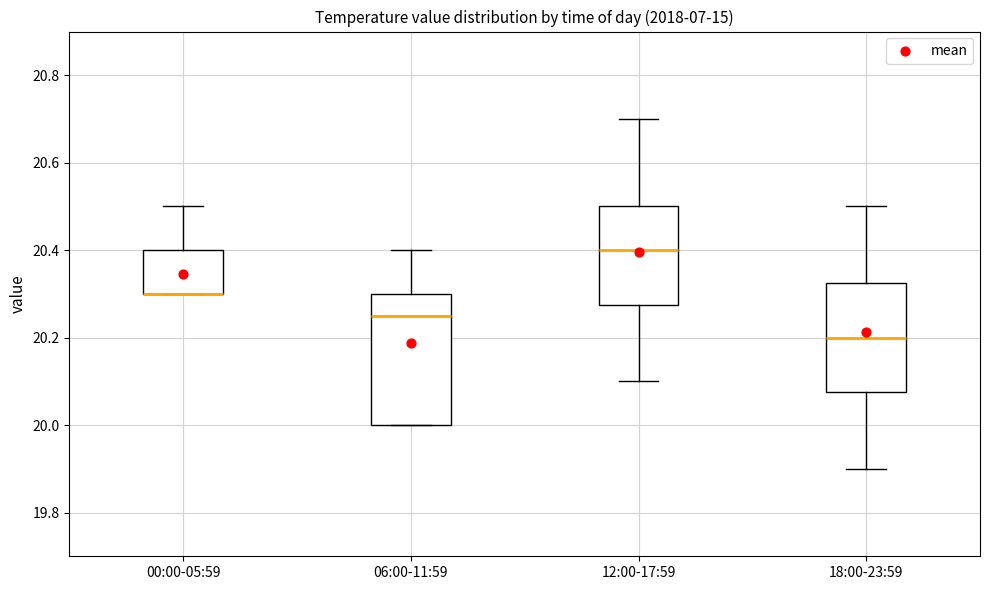

Where does the median line of the box for 18:00-23:59 sit on the y-axis? The values are not printed on the chart, so give them approximately, as read against the axis.

20.20